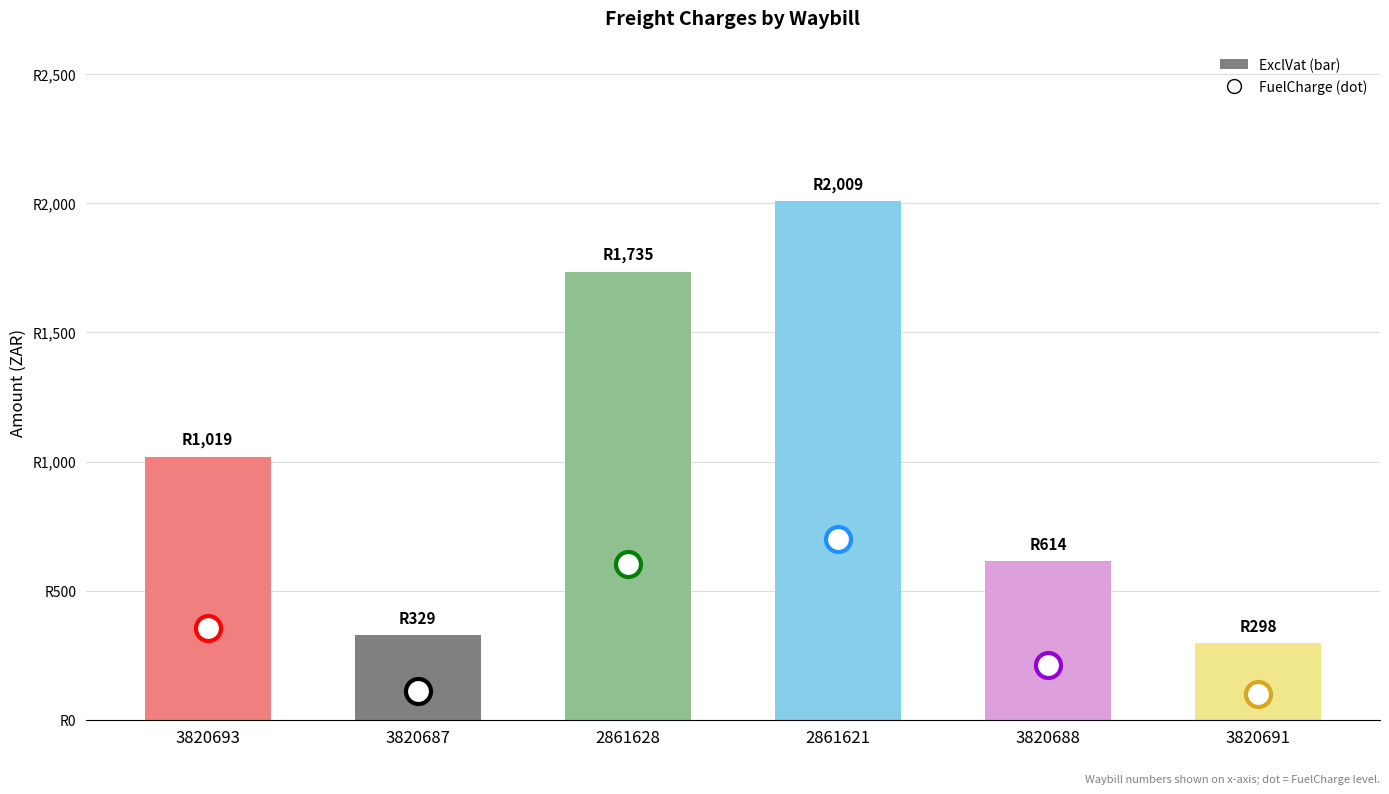

Are the bars horizontal?

No